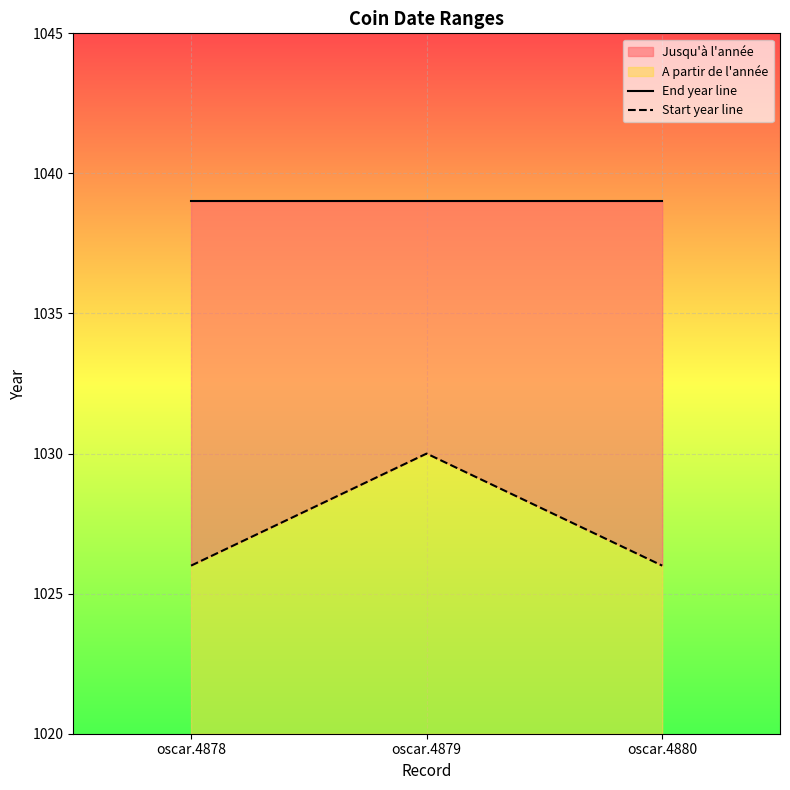

Rank the series by their average value, from lowest to highest.

Start year line, End year line